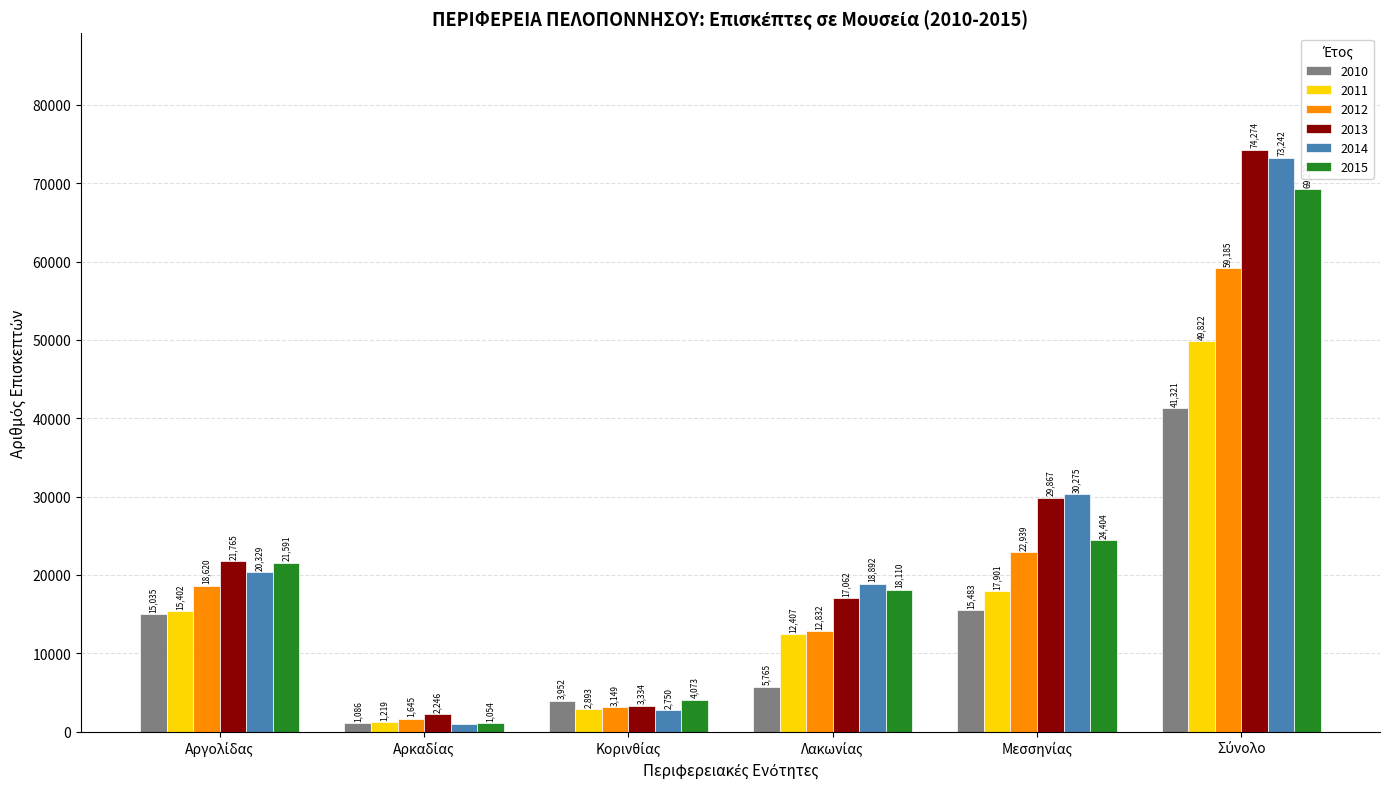

What is the maximum value for 2013?

74274